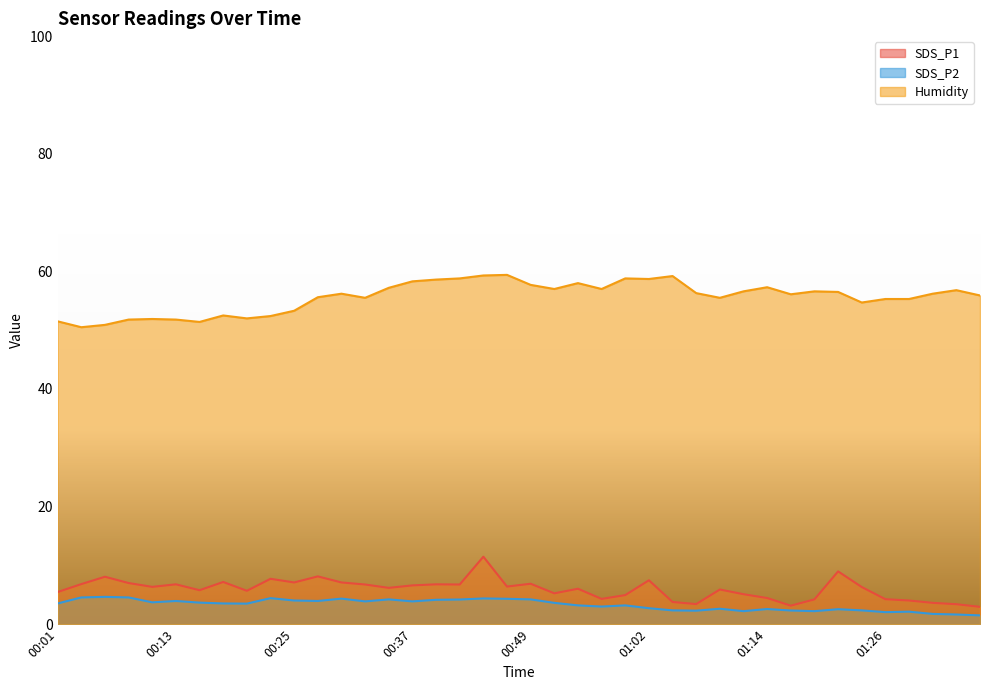

Reading right to left, extract all data points from this chart.

SDS_P1: 01:36=3.0	01:33=3.4	01:31=3.6	01:28=4.0	01:26=4.2	01:24=6.3	01:21=9.0	01:19=4.2	01:16=3.1	01:14=4.5	01:11=5.1	01:09=5.9	01:07=3.4	01:04=3.8	01:02=7.5	00:59=5.0	00:57=4.3	00:54=6.0	00:52=5.2	00:49=6.9	00:47=6.4	00:45=11.5	00:42=6.8	00:40=6.8	00:37=6.6	00:35=6.2	00:32=6.8	00:30=7.1	00:28=8.1	00:25=7.1	00:23=7.7	00:20=5.7	00:18=7.2	00:15=5.8	00:13=6.8	00:11=6.3	00:08=7.0	00:06=8.1	00:03=6.8	00:01=5.5
SDS_P2: 01:36=1.5	01:33=1.6	01:31=1.8	01:28=2.1	01:26=2.0	01:24=2.4	01:21=2.5	01:19=2.2	01:16=2.3	01:14=2.6	01:11=2.2	01:09=2.6	01:07=2.3	01:04=2.4	01:02=2.7	00:59=3.2	00:57=3.0	00:54=3.2	00:52=3.6	00:49=4.2	00:47=4.3	00:45=4.4	00:42=4.2	00:40=4.2	00:37=3.9	00:35=4.2	00:32=3.9	00:30=4.3	00:28=4.0	00:25=4.0	00:23=4.4	00:20=3.5	00:18=3.5	00:15=3.7	00:13=4.0	00:11=3.7	00:08=4.5	00:06=4.7	00:03=4.5	00:01=3.5
Humidity: 01:36=55.9	01:33=56.8	01:31=56.2	01:28=55.3	01:26=55.3	01:24=54.7	01:21=56.5	01:19=56.6	01:16=56.1	01:14=57.3	01:11=56.6	01:09=55.5	01:07=56.3	01:04=59.2	01:02=58.7	00:59=58.8	00:57=57.0	00:54=58.0	00:52=57.0	00:49=57.7	00:47=59.4	00:45=59.3	00:42=58.8	00:40=58.6	00:37=58.3	00:35=57.2	00:32=55.5	00:30=56.2	00:28=55.6	00:25=53.3	00:23=52.4	00:20=52.0	00:18=52.5	00:15=51.4	00:13=51.8	00:11=51.9	00:08=51.8	00:06=50.9	00:03=50.5	00:01=51.5